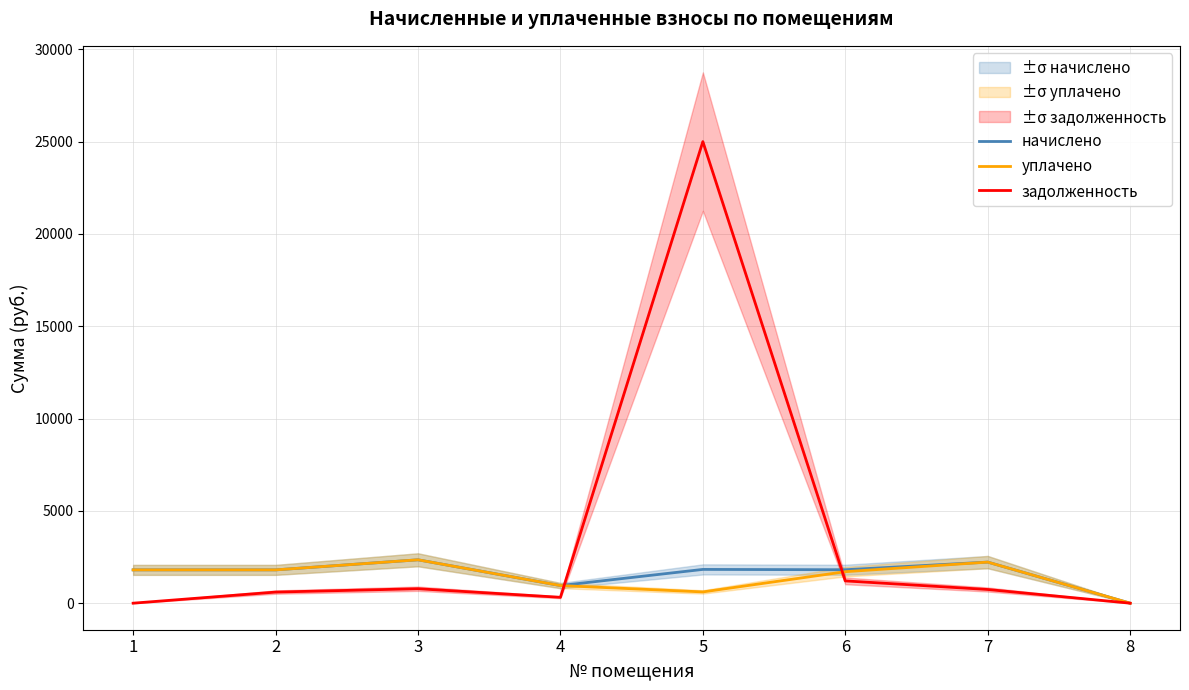

Which series has the largest total across all categories?

задолженность